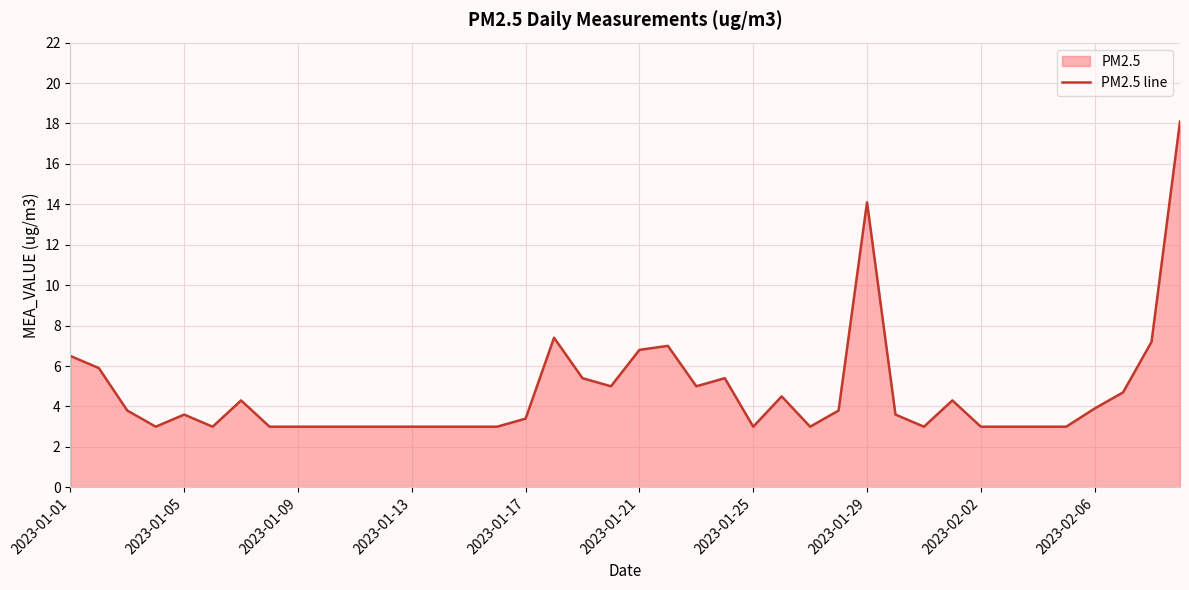

What is the difference between the maximum and minimum values?

15.1